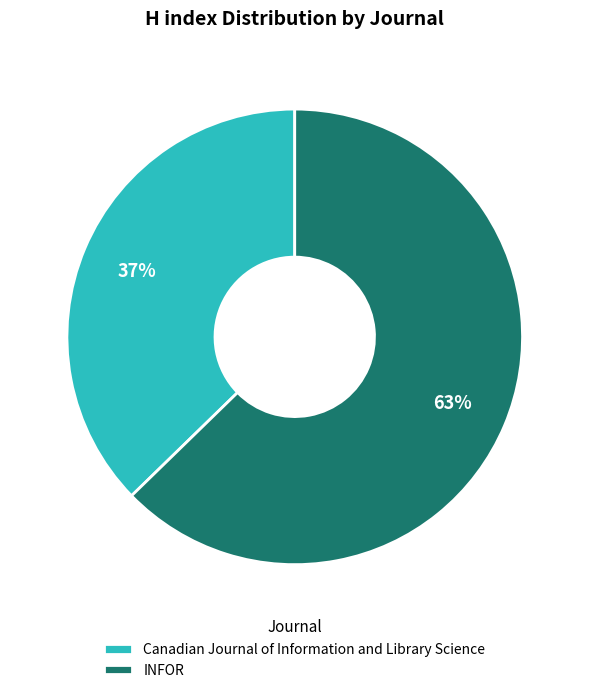

What is the smallest slice in the pie chart?

Canadian Journal of Information and Library Science